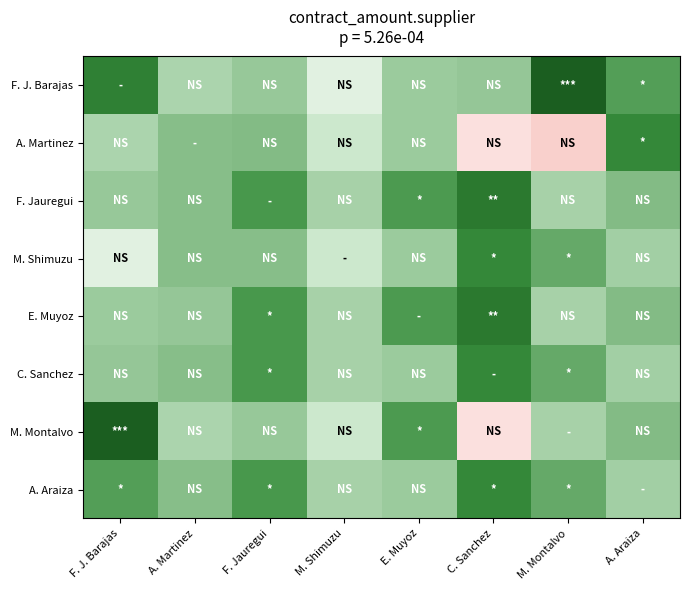

Which has a higher value, F. Jauregui or A. Martinez?

F. Jauregui